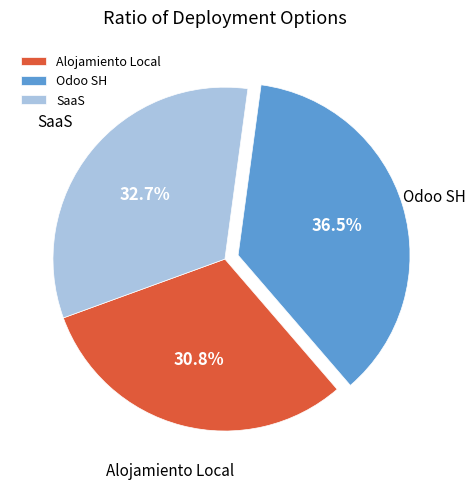

Rank the categories by value from lowest to highest.

Alojamiento Local, SaaS, Odoo SH